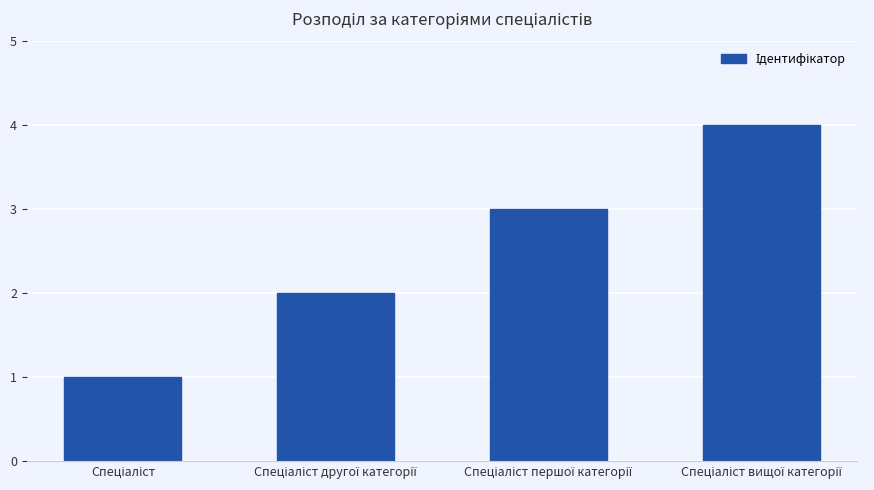

What is the maximum value shown in the chart?

4